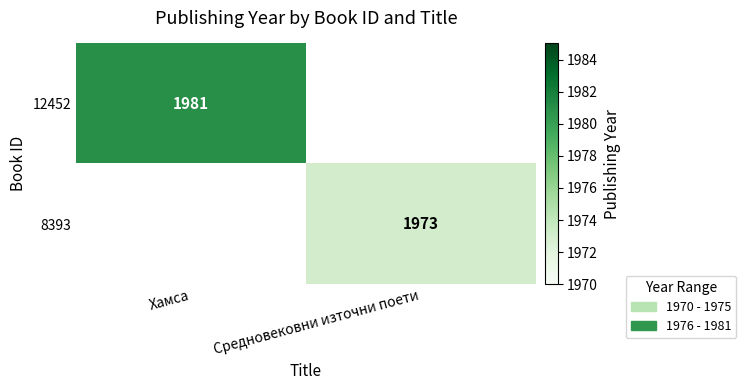

The 12452 series shows 2823 at Хамса. True or false?

False